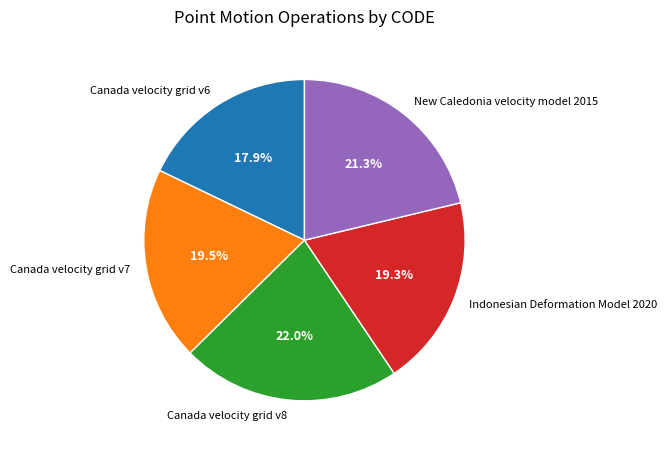

To the nearest percent, what is the combined percentage of Canada velocity grid v8 and Canada velocity grid v7?

42%